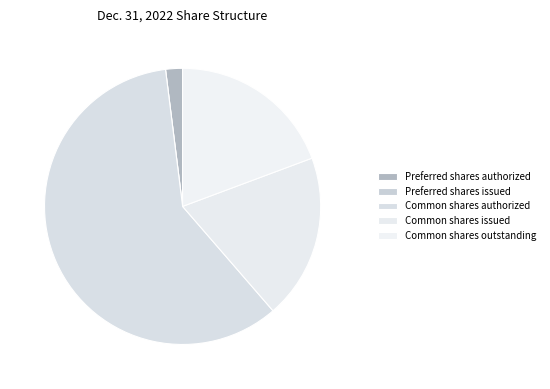

What is the total percentage of Common shares outstanding and Common shares authorized?

78.7%